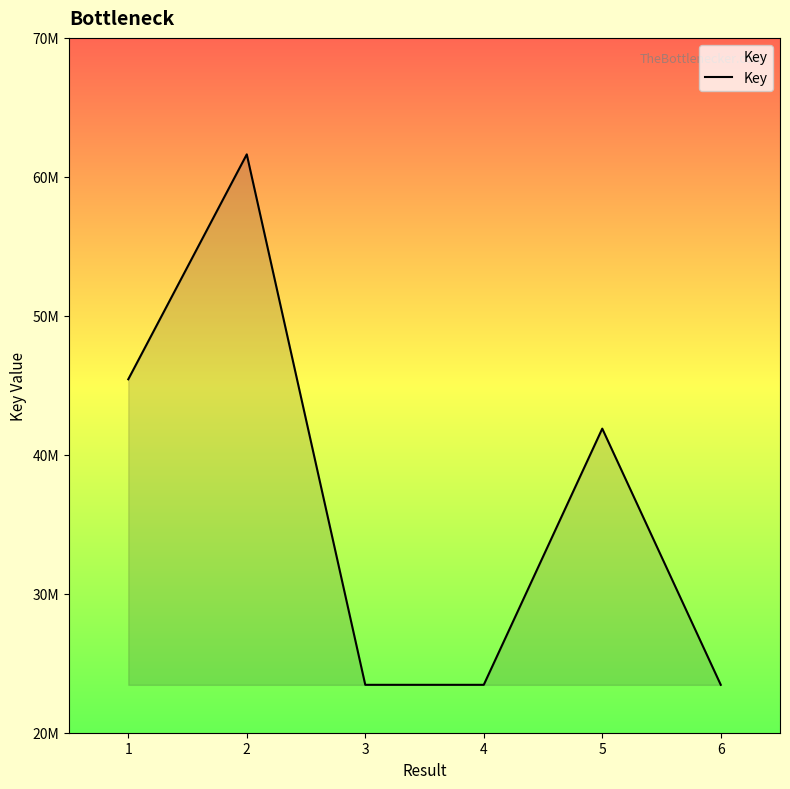

What is the difference between the values at 4 and 1?

21985909